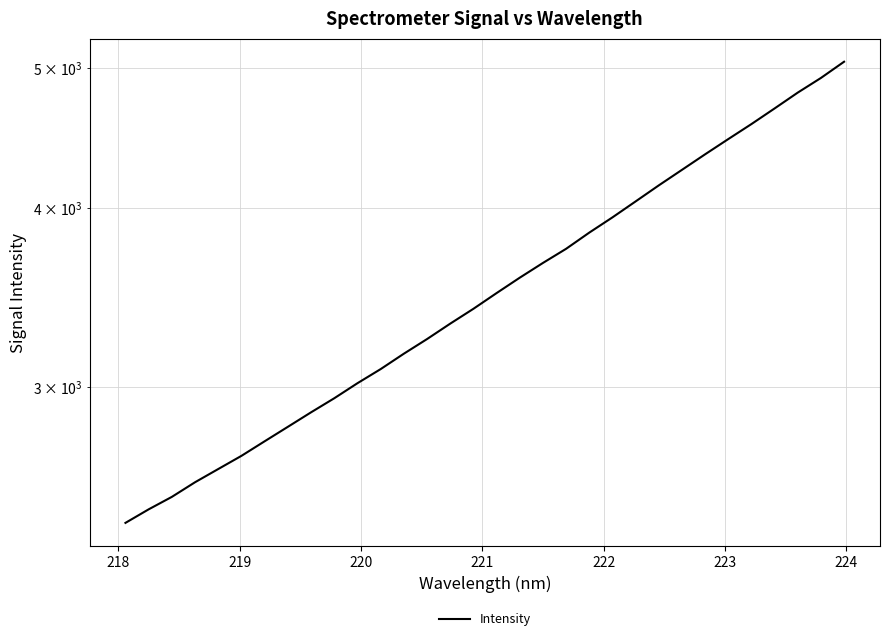

What is the difference between the maximum and minimum values?

2639.9